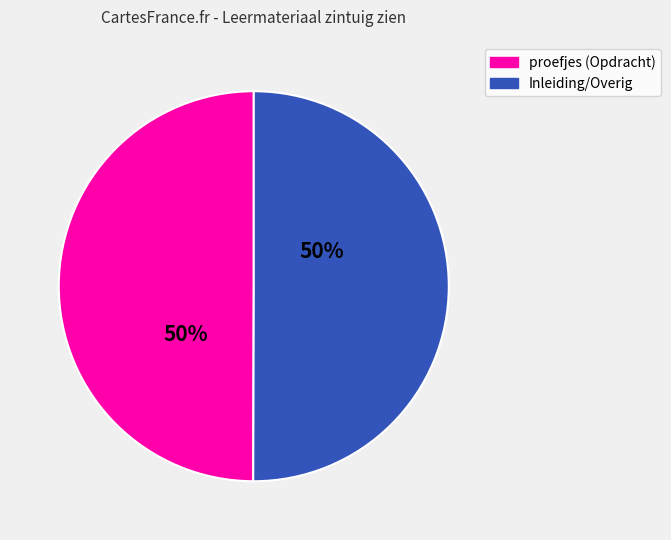

How many slices are in this pie chart?

2